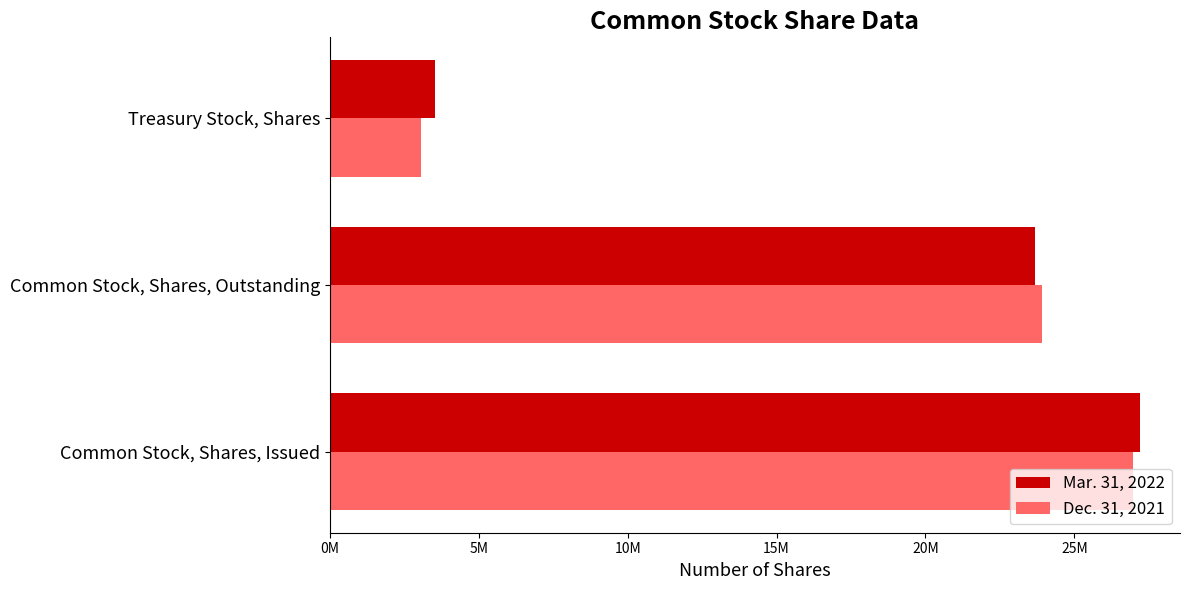

Reading left to right, extract all data points from this chart.

Mar. 31, 2022: 27187895	23666284	3521611
Dec. 31, 2021: 26963915	23917359	3046556